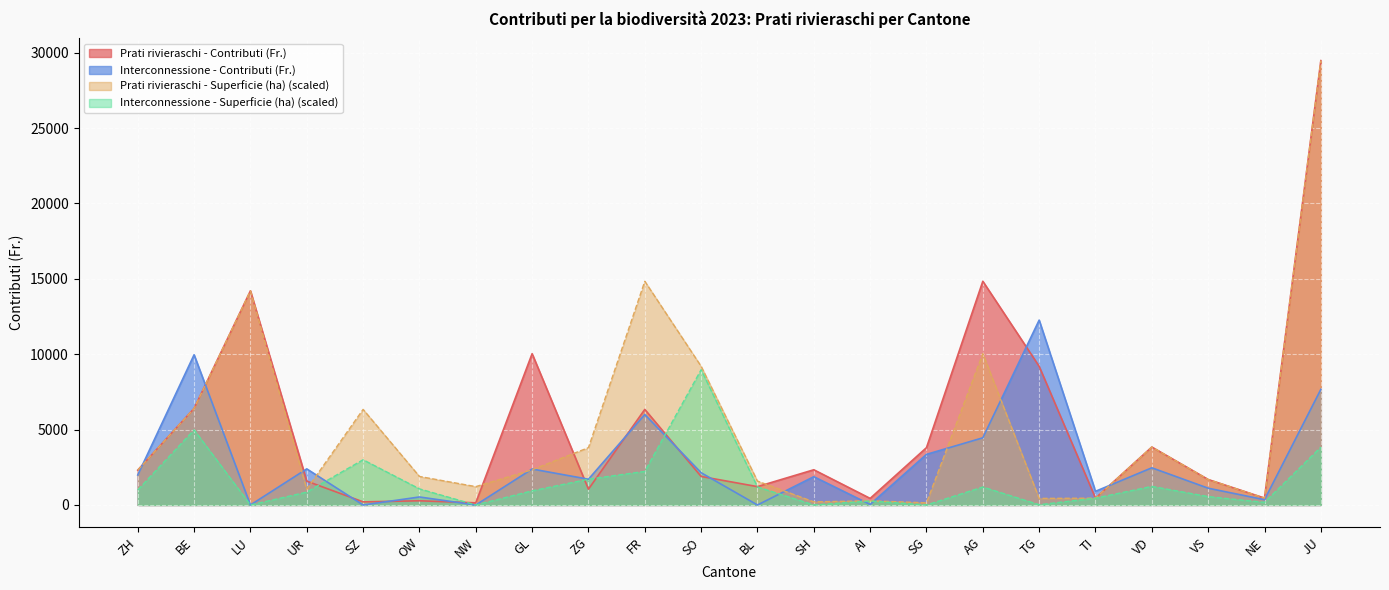

The value of Interconnessione - Contributi (Fr.) at TG is 5603.8. True or false?

False